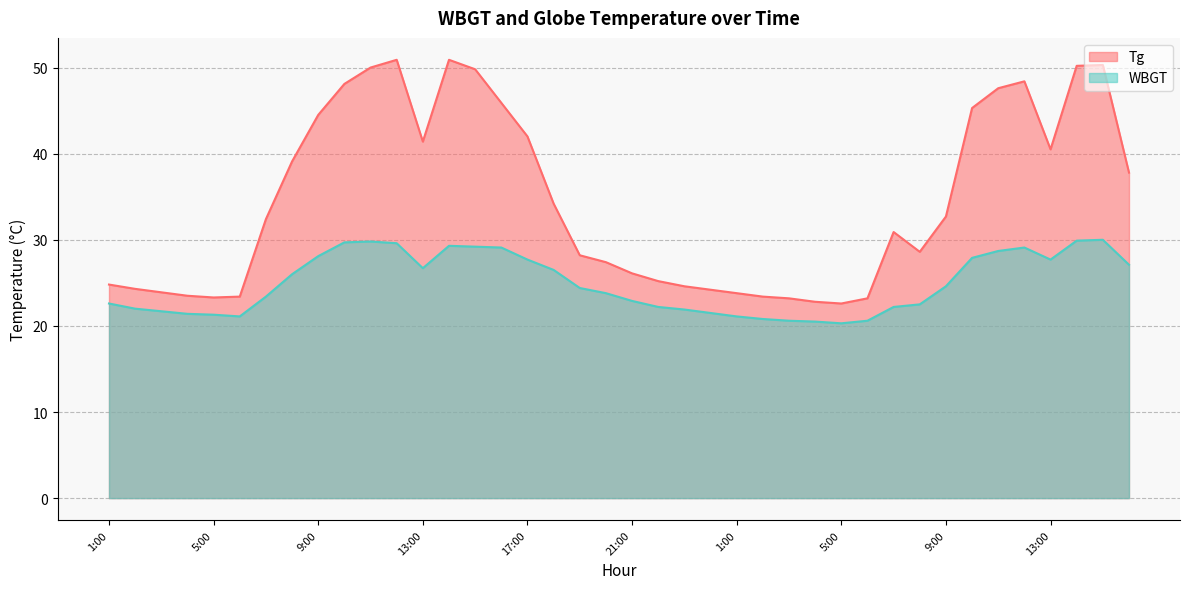

At which category does Tg reach its first local peak?

12:00